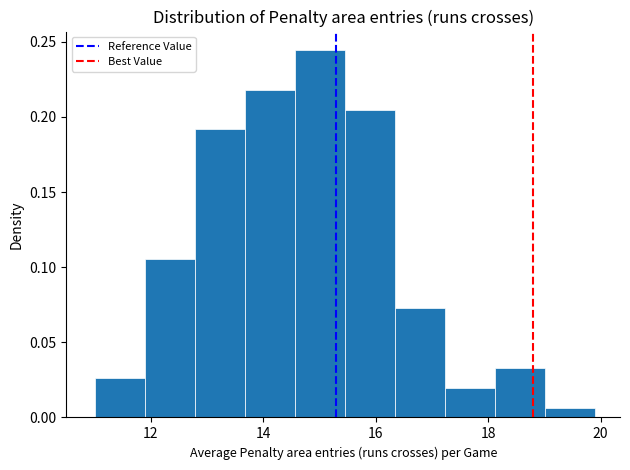

Reading left to right, list every bar in this chart as the range it spans on the x-axis followed by its height. Neither the bar edges nor the heights are printed on the chart, so give them approximately, as read against the axes.

11.0 to 11.8: 0.025
11.8 to 12.8: 0.105
12.8 to 13.6: 0.190
13.6 to 14.6: 0.220
14.6 to 15.4: 0.245
15.4 to 16.4: 0.205
16.4 to 17.2: 0.075
17.2 to 18.2: 0.020
18.2 to 19.0: 0.035
19.0 to 20.0: 0.005